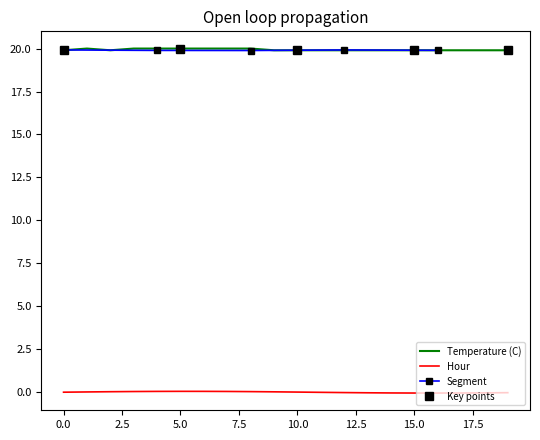

What is the minimum value for Temperature (C)?

19.9